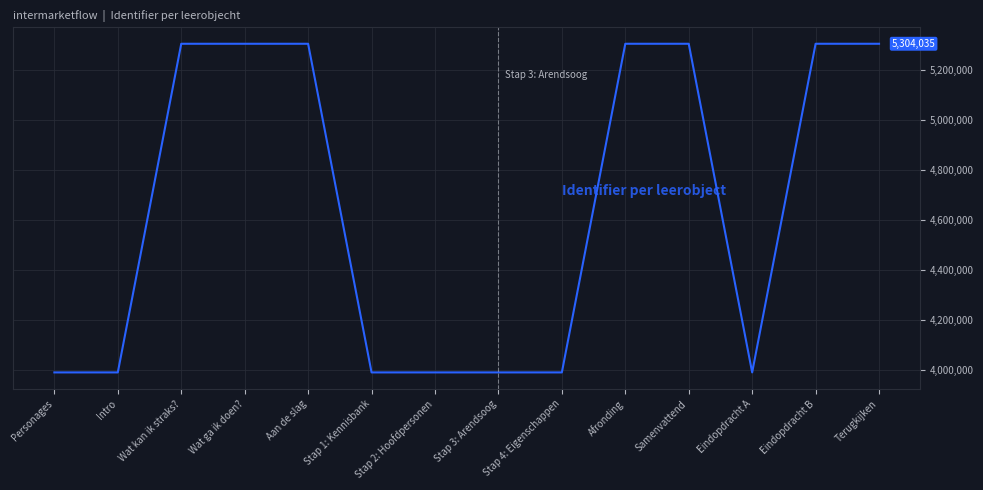

True or false: the data shows 6959615 at Personages.

False